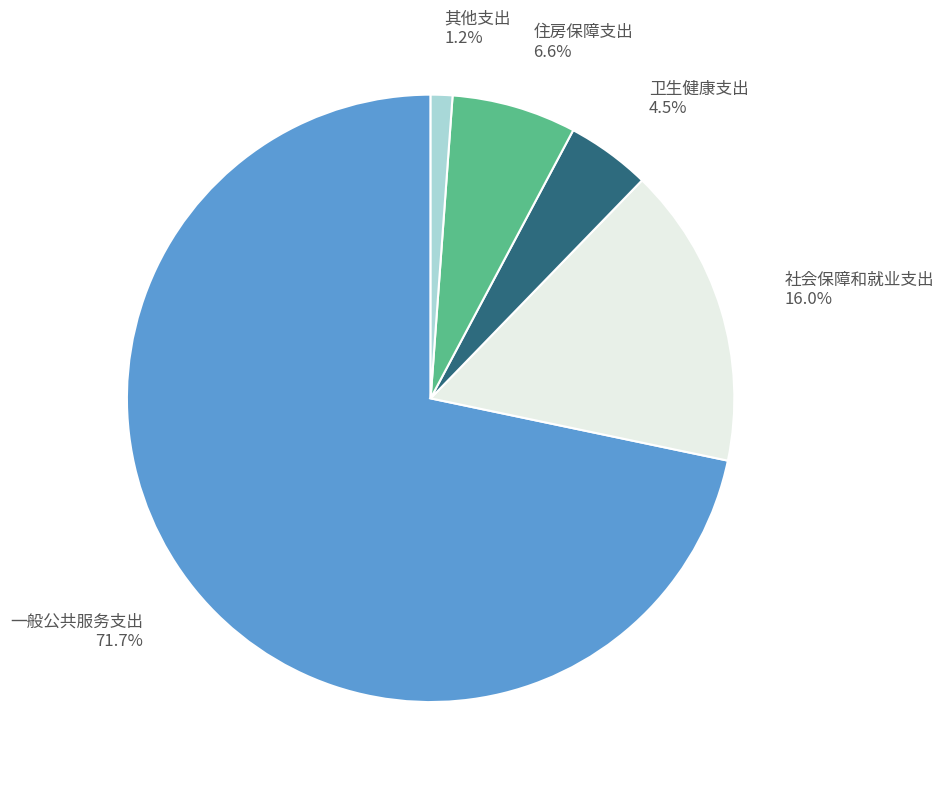

How many segments does this pie chart have?

5